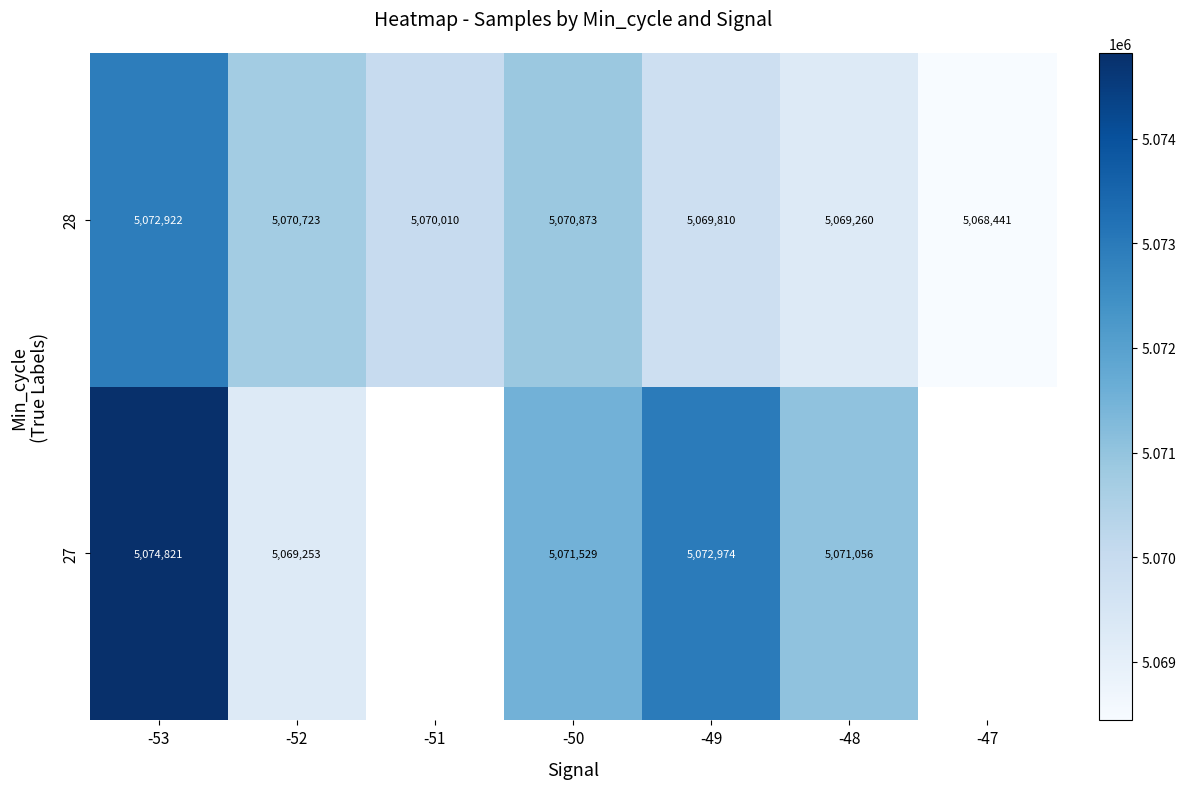

At which category does the chart reach its peak across all series?

-53